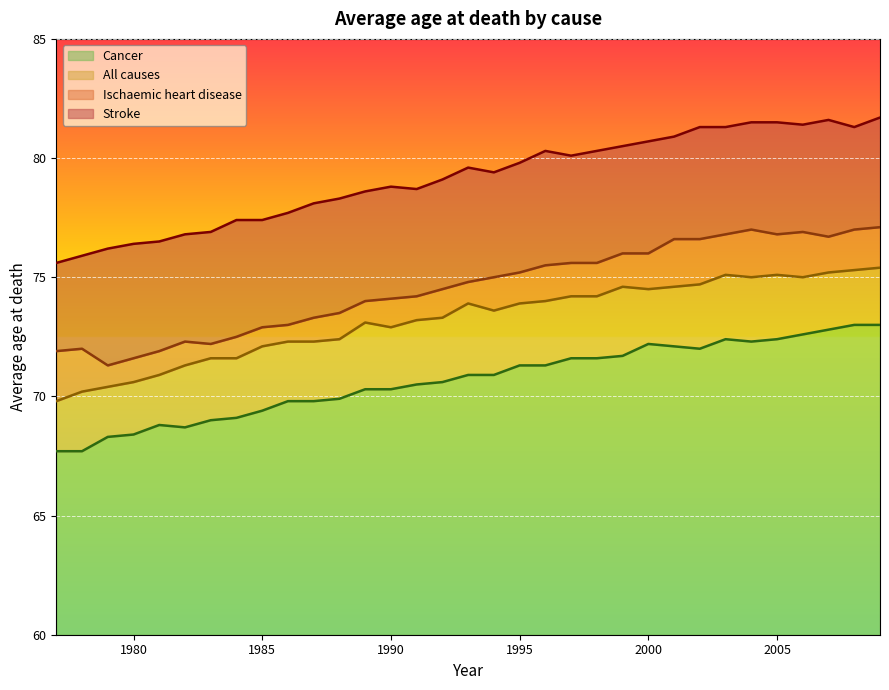

How many data points in Stroke are above 79?

18